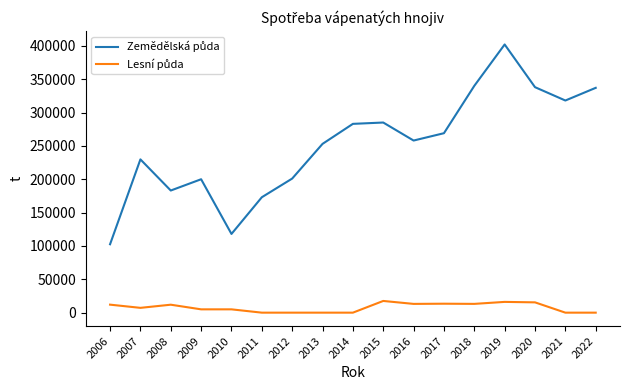

What is the total value across all series at 2021?

318000